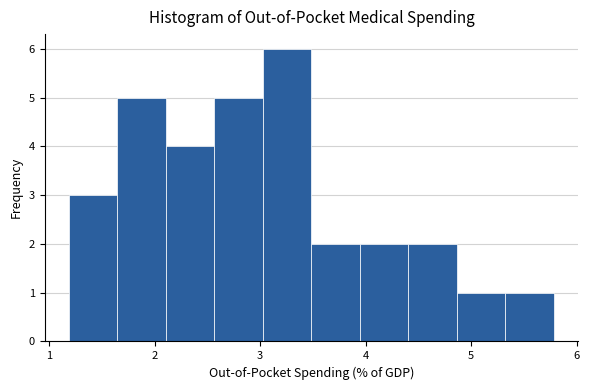

Over which range of the x-axis is the bar tallest?

3.0 to 3.5